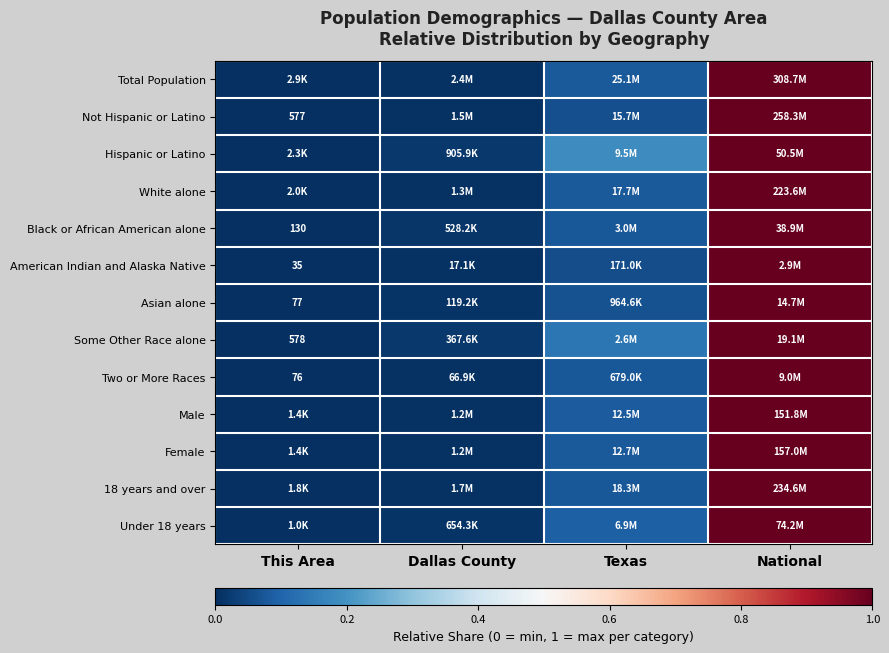

List the labels in order of 18 years and over value, largest first.

National, Texas, Dallas County, This Area